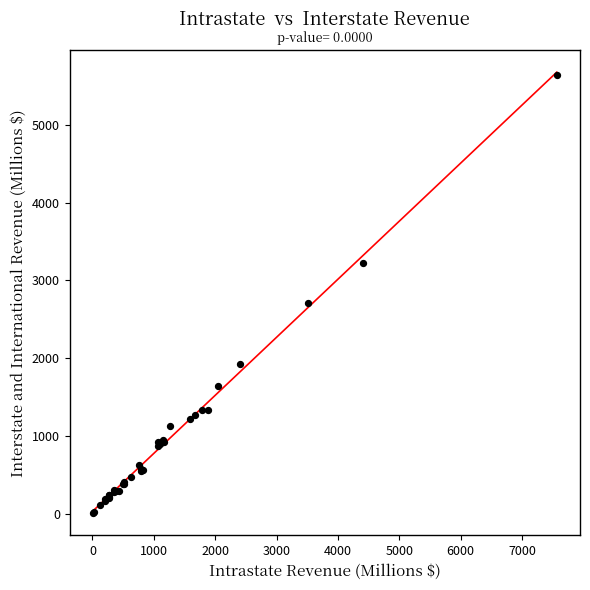

What Y value in the scatter plot is closest to 2825?

2716.2